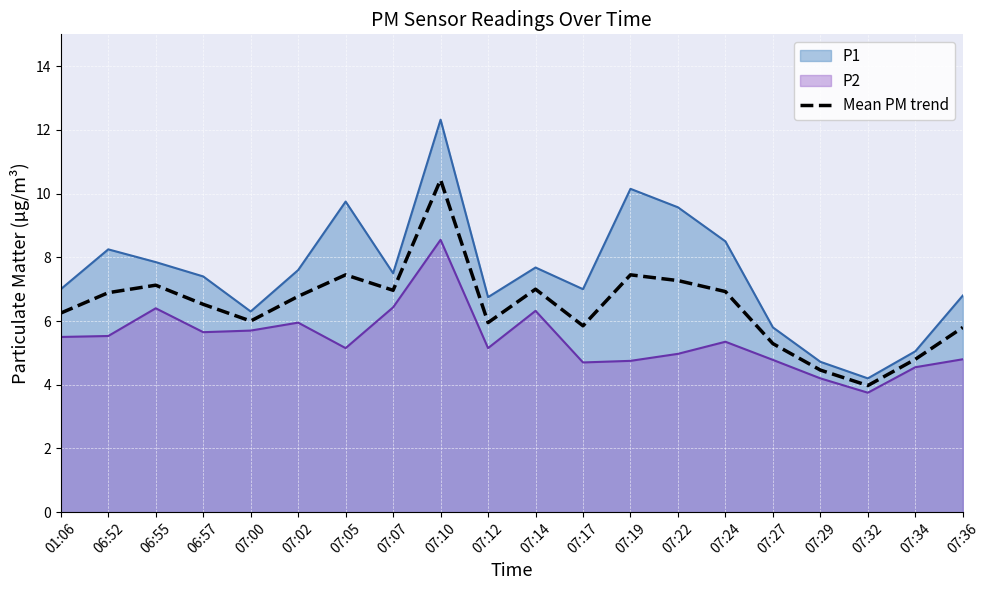

True or false: the data shows 7.5 at 07:19.

True